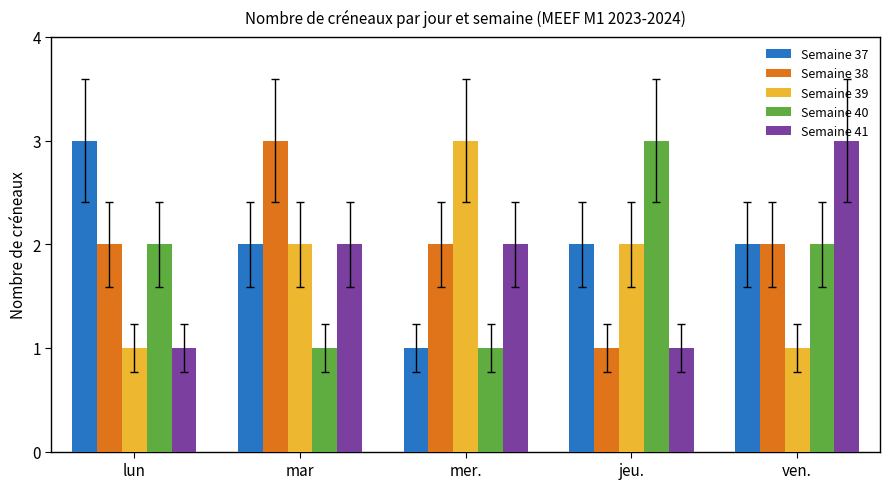

What is the difference between the maximum and second lowest values in the Semaine 37 series?

1